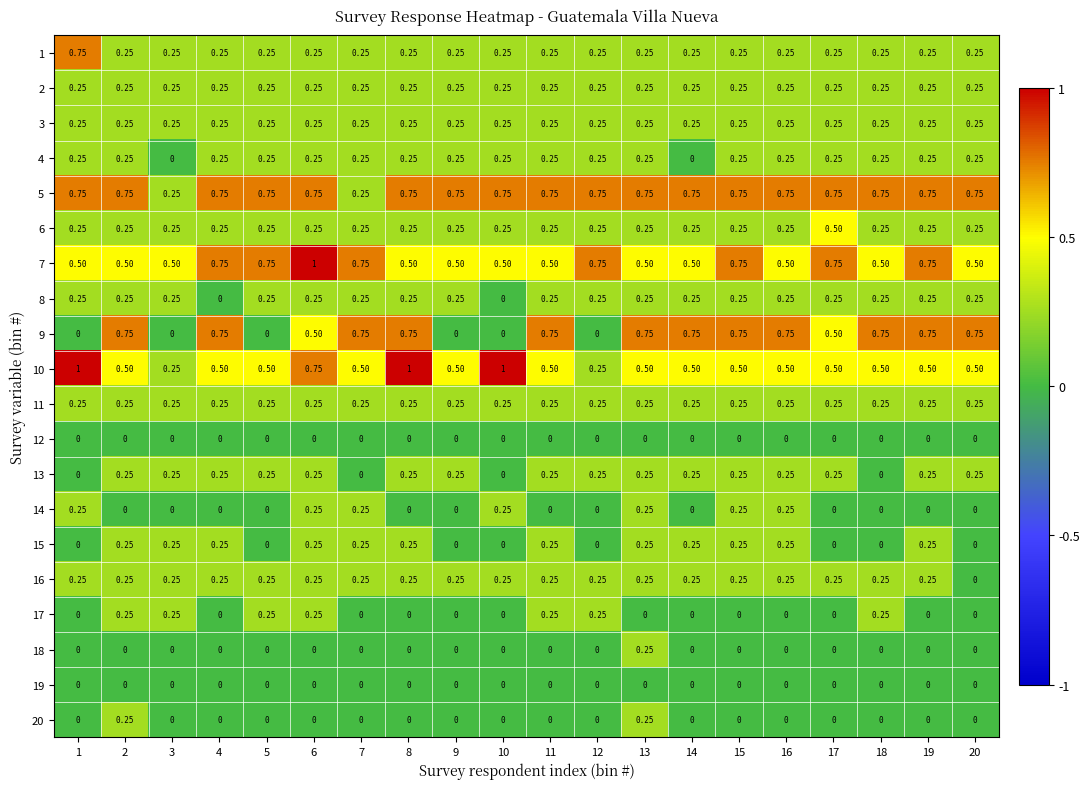

List the series in order of their peak value, lowest first.

12, 19, 2, 3, 4, 8, 11, 13, 14, 15, 16, 17, 18, 20, 6, 1, 5, 9, 7, 10